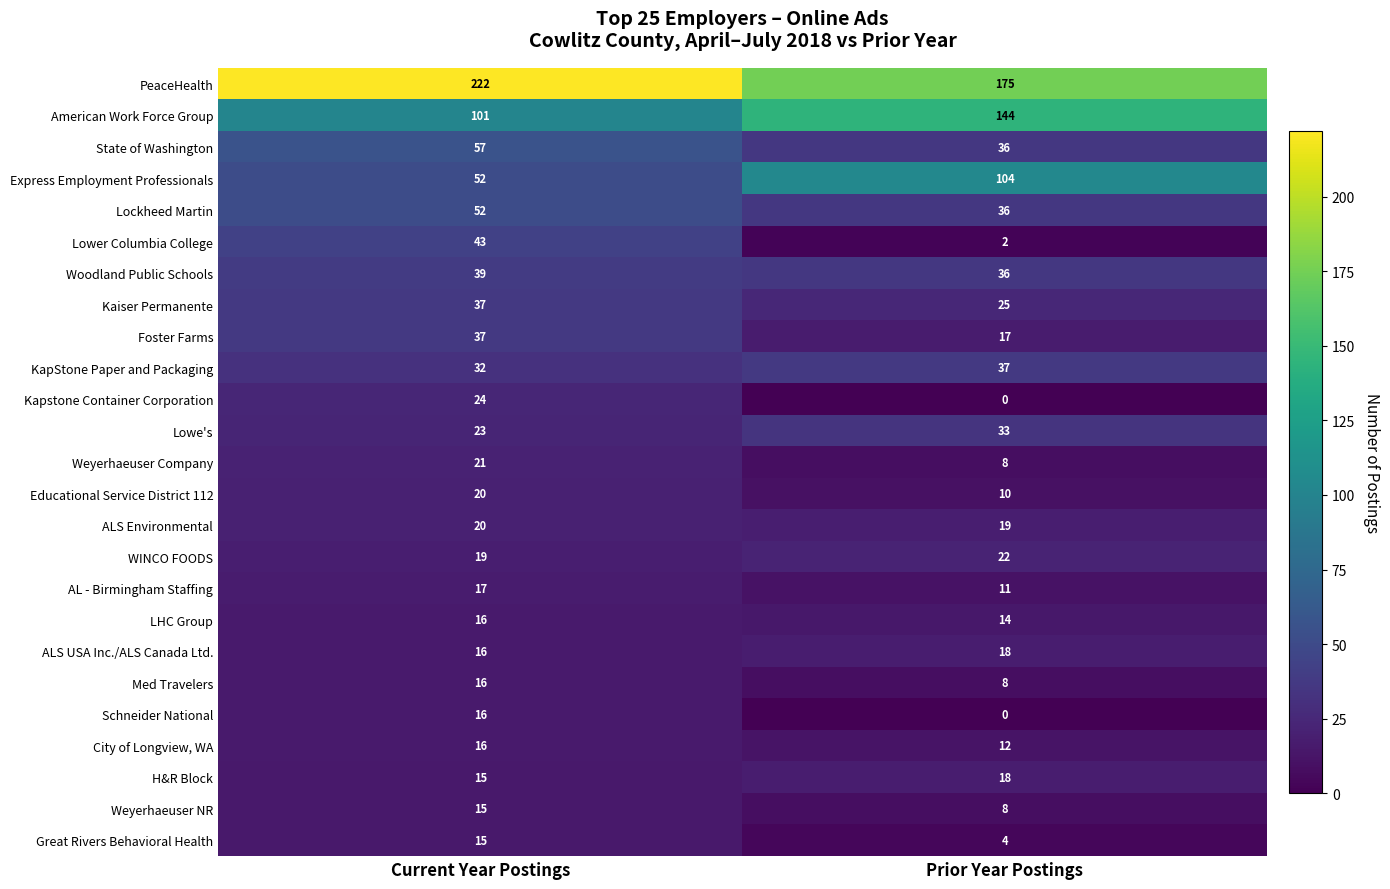

What is the sum of all PeaceHealth values?

397